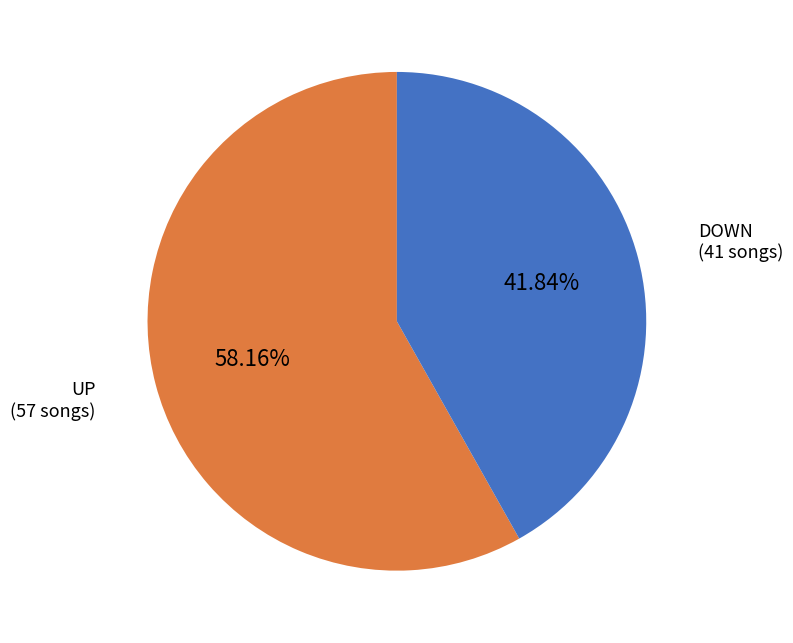

Does any single category account for the majority?

Yes